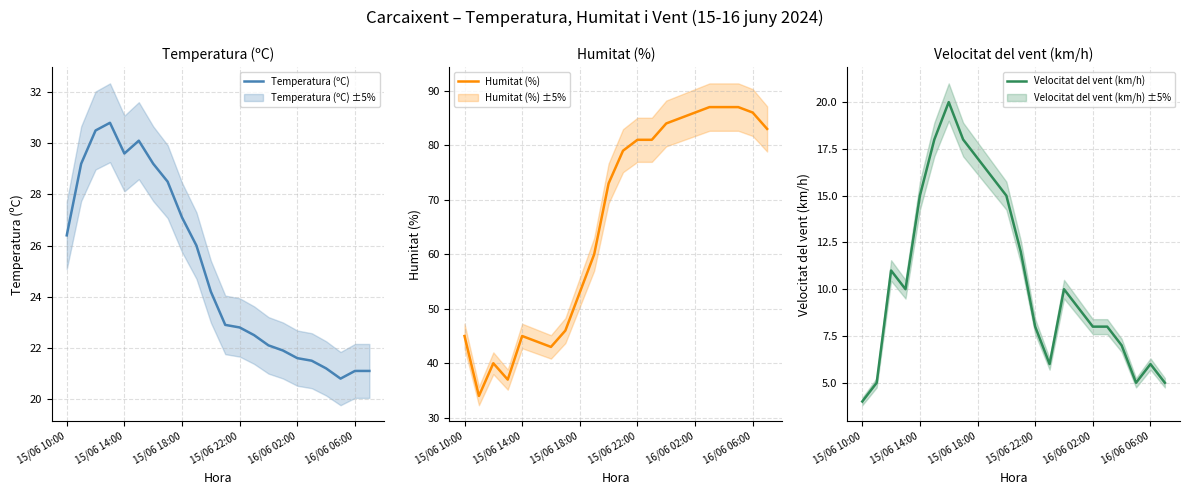

What is the difference between the second highest and second lowest values in the Humitat (%) series?

50